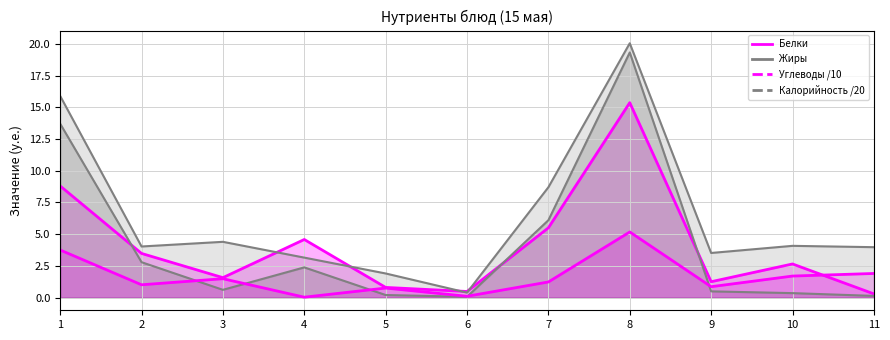

Reading right to left, what are all the values shown in this chart?

Белки: 0.3	2.6	1.2	15.4	5.5	0.5	0.8	4.6	1.6	3.5	8.8
Жиры: 0.1	0.3	0.5	19.3	6.1	0.1	0.2	2.4	0.6	2.8	13.7
Углеводы: 1.9	1.7	0.9	5.2	1.2	0.1	0.8	0.0	1.5	1.0	3.8
Калорийность: 4.0	4.1	3.5	20.1	8.7	0.4	1.9	3.1	4.4	4.0	15.9